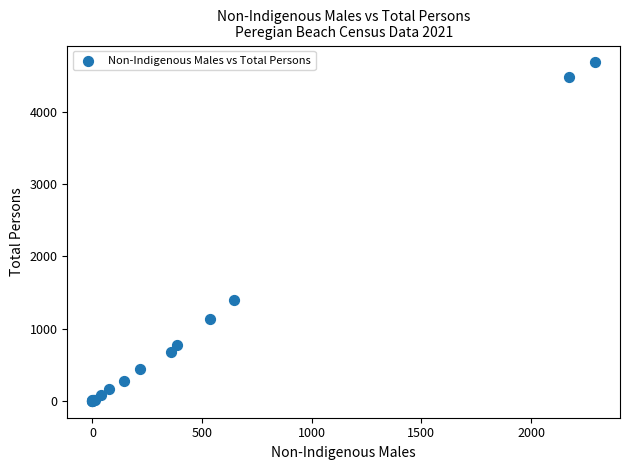

What Y value in the scatter plot is closest to 2343?

1399